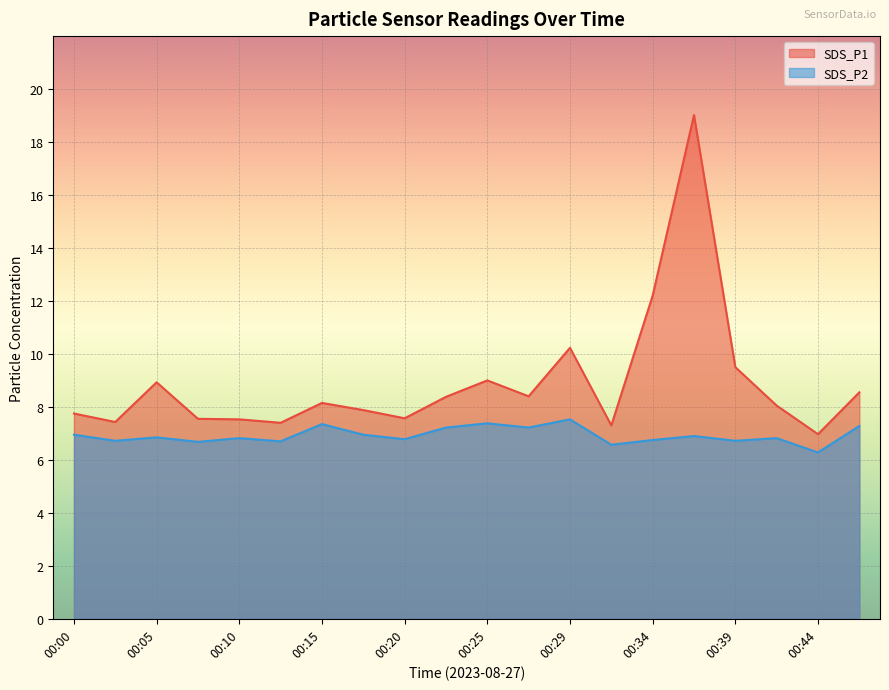

Rank the series by their maximum value, from lowest to highest.

SDS_P2, SDS_P1